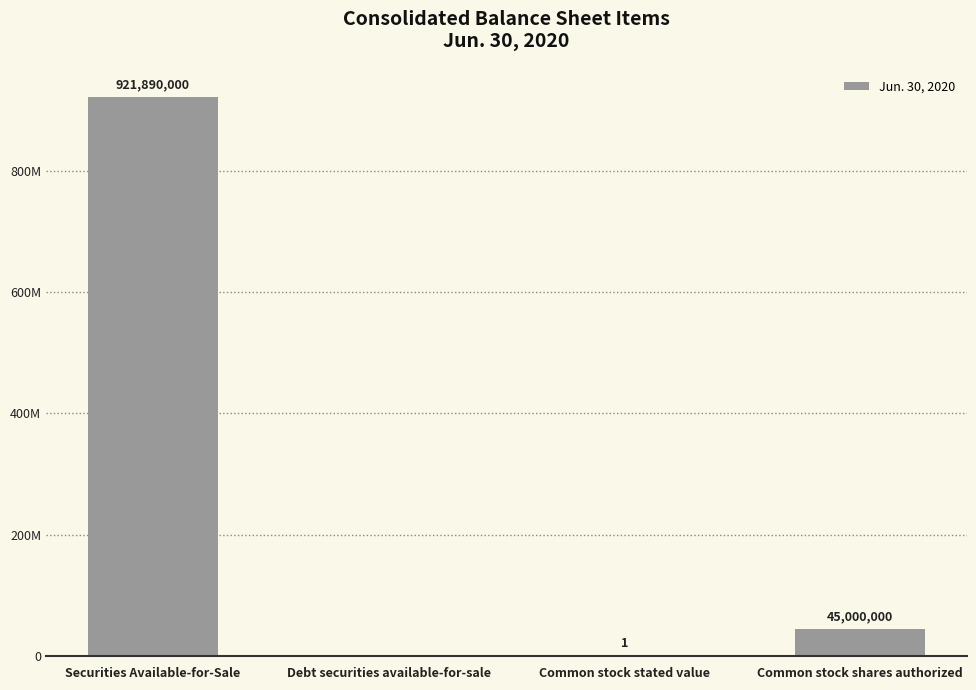

Are the bars horizontal?

No